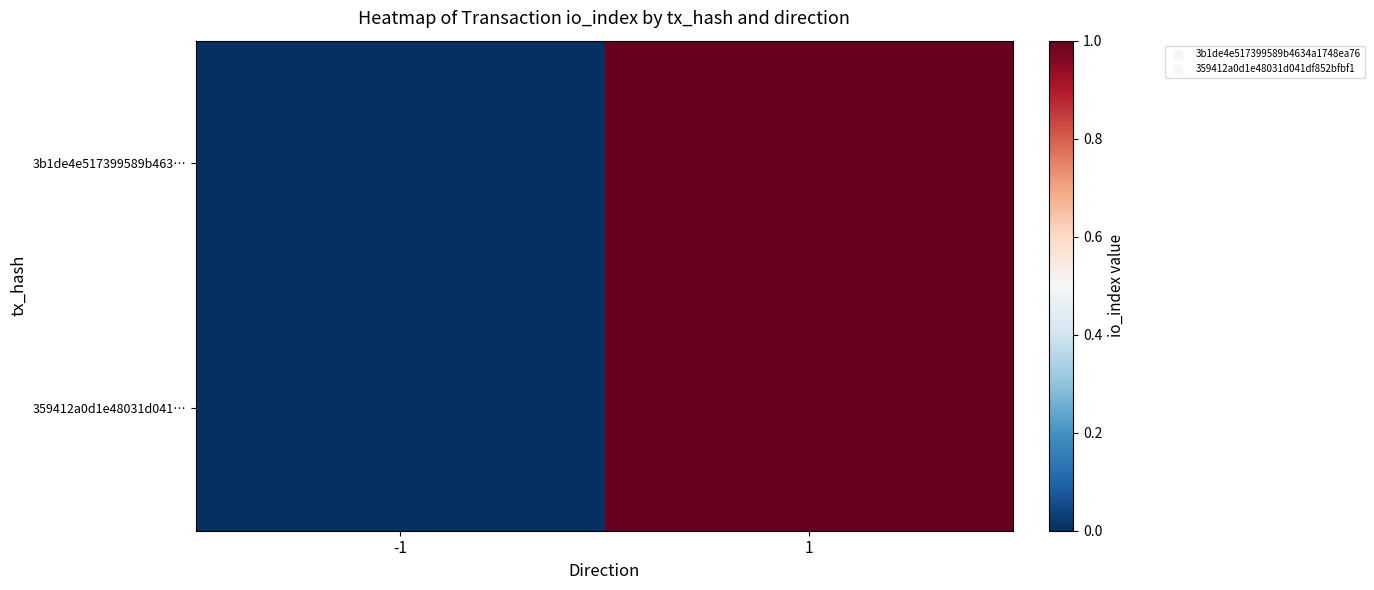

Rank the series by their maximum value, from highest to lowest.

3b1de4e517399589b463…, 359412a0d1e48031d041…